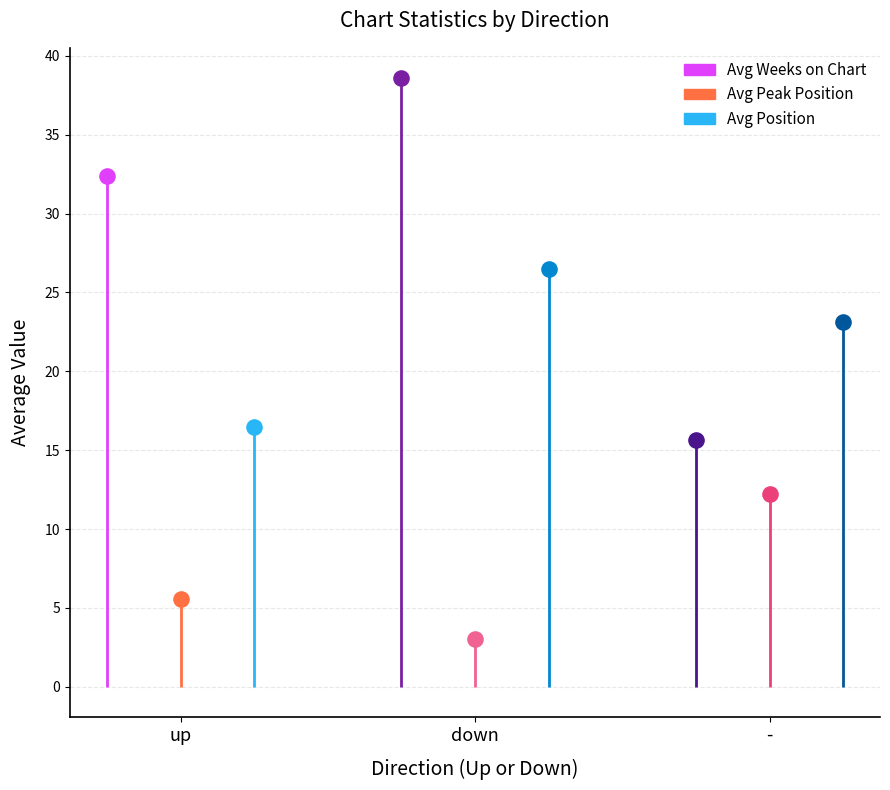

Which series reaches the maximum Y coordinate?

Avg Weeks on Chart